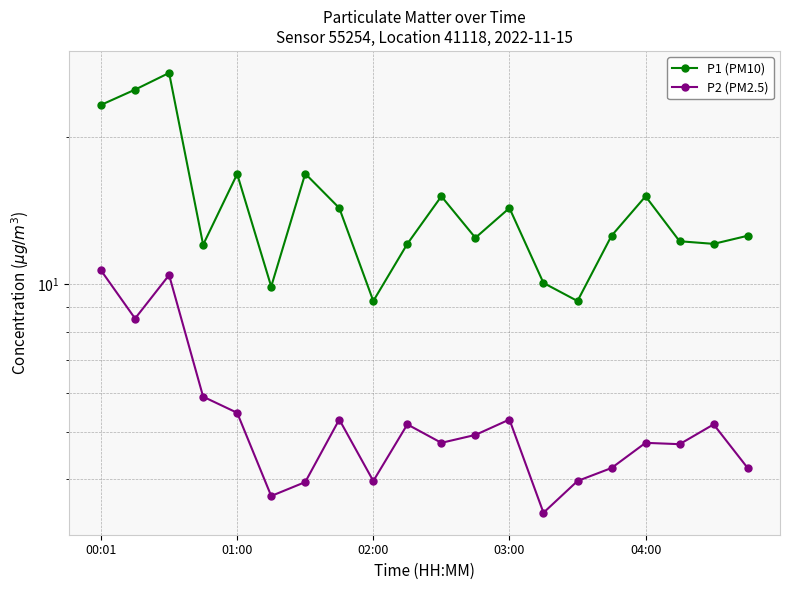

Between 04:00 and 01:00, which is larger?

01:00